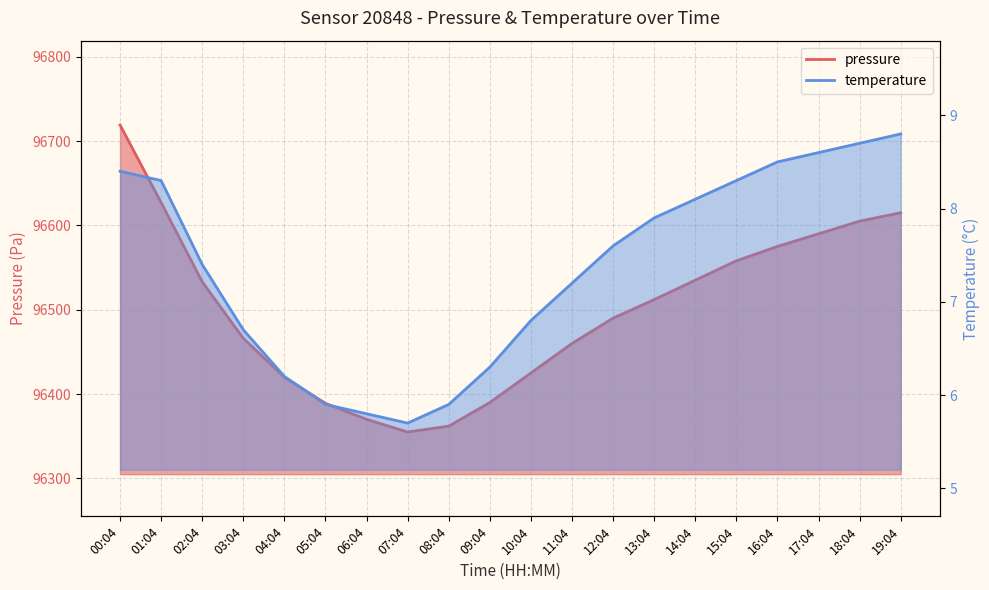

In temperature, how many points are lower than both neighbors (excluding endpoints)?

1